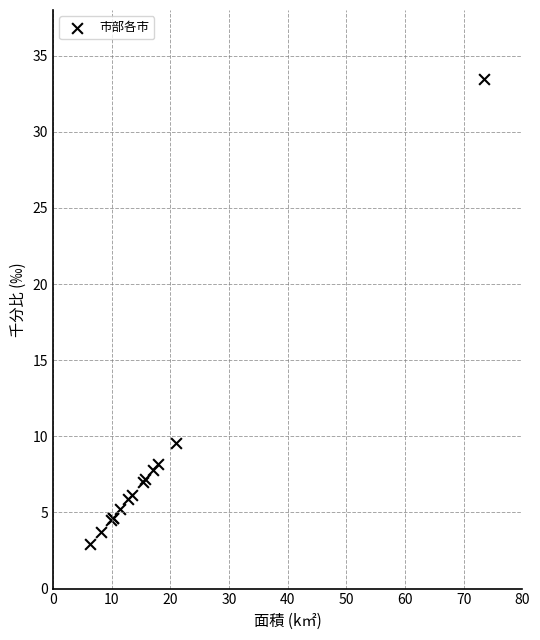

What Y value in the scatter plot is closest to 18?

9.6